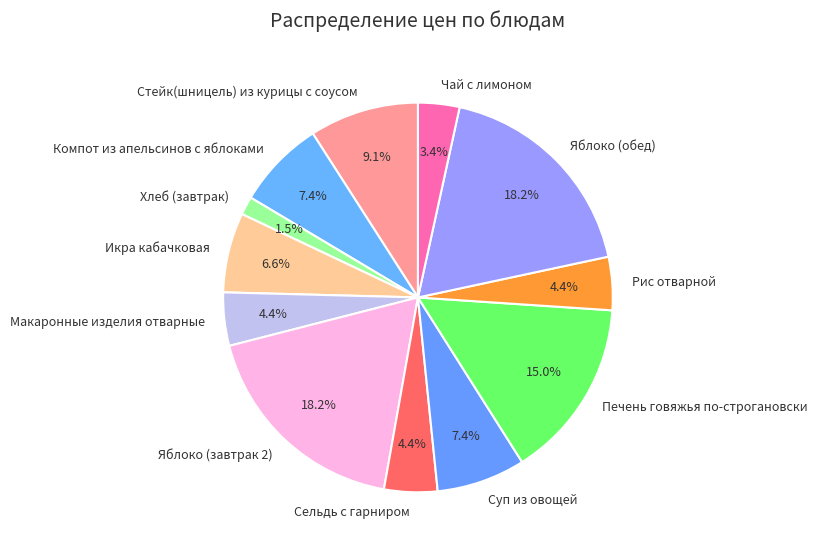

Is the sum of Яблоко (завтрак 2) and Икра кабачковая greater than half?

No